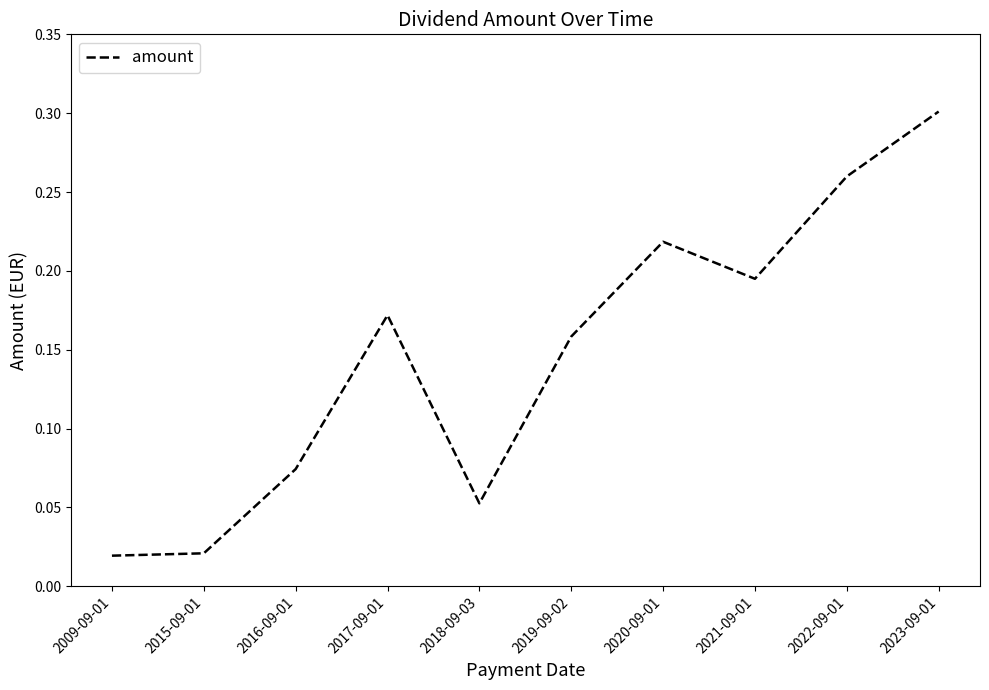

Which label corresponds to the largest value in the chart?

2023-09-01